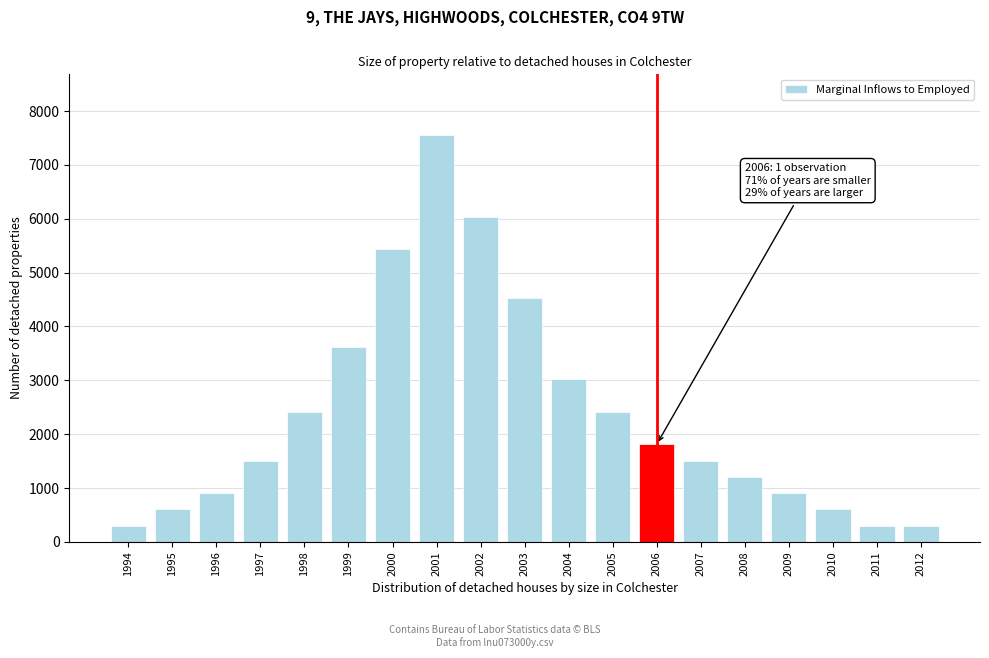

Reading left to right, extract all data points from this chart.

1994=302	1995=604	1996=906	1997=1510	1998=2416	1999=3624	2000=5436	2001=7550	2002=6040	2003=4530	2004=3020	2005=2416	2006=1812	2007=1510	2008=1208	2009=906	2010=604	2011=302	2012=302